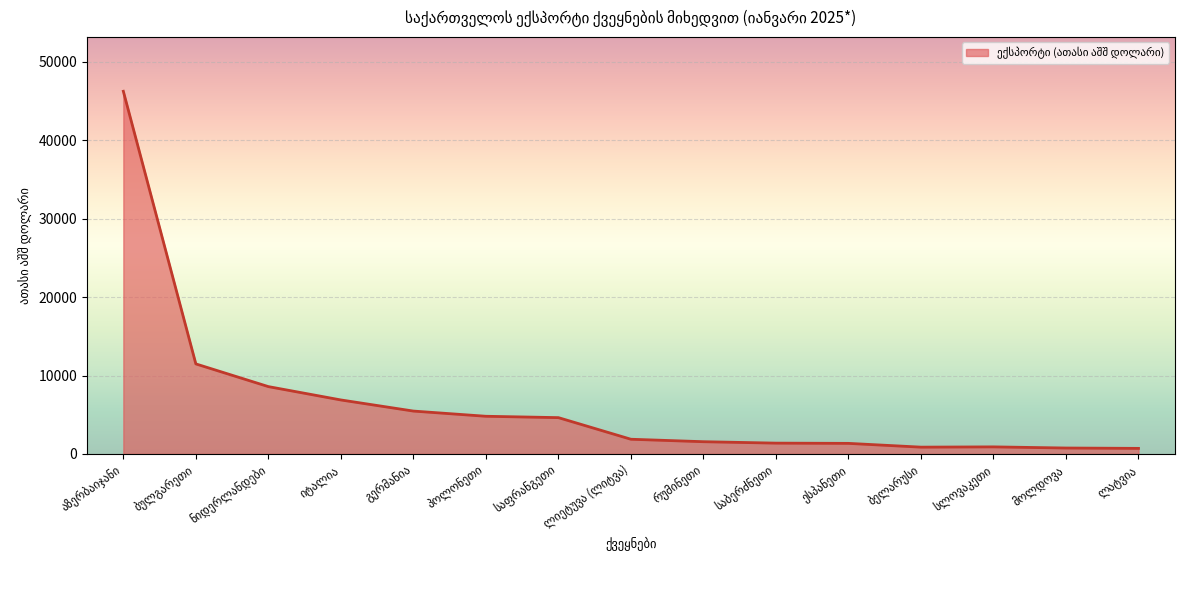

At which category does the chart reach its minimum across all series?

ლატვია